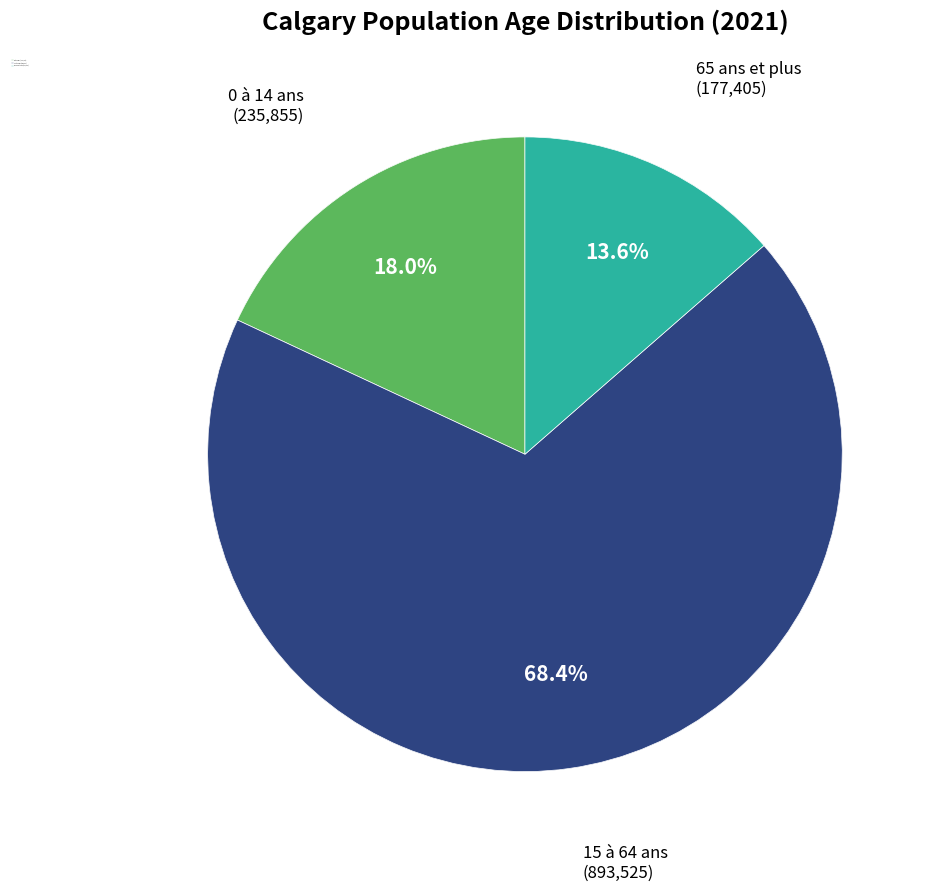

Which category has the smallest portion of the pie?

65 ans et plus